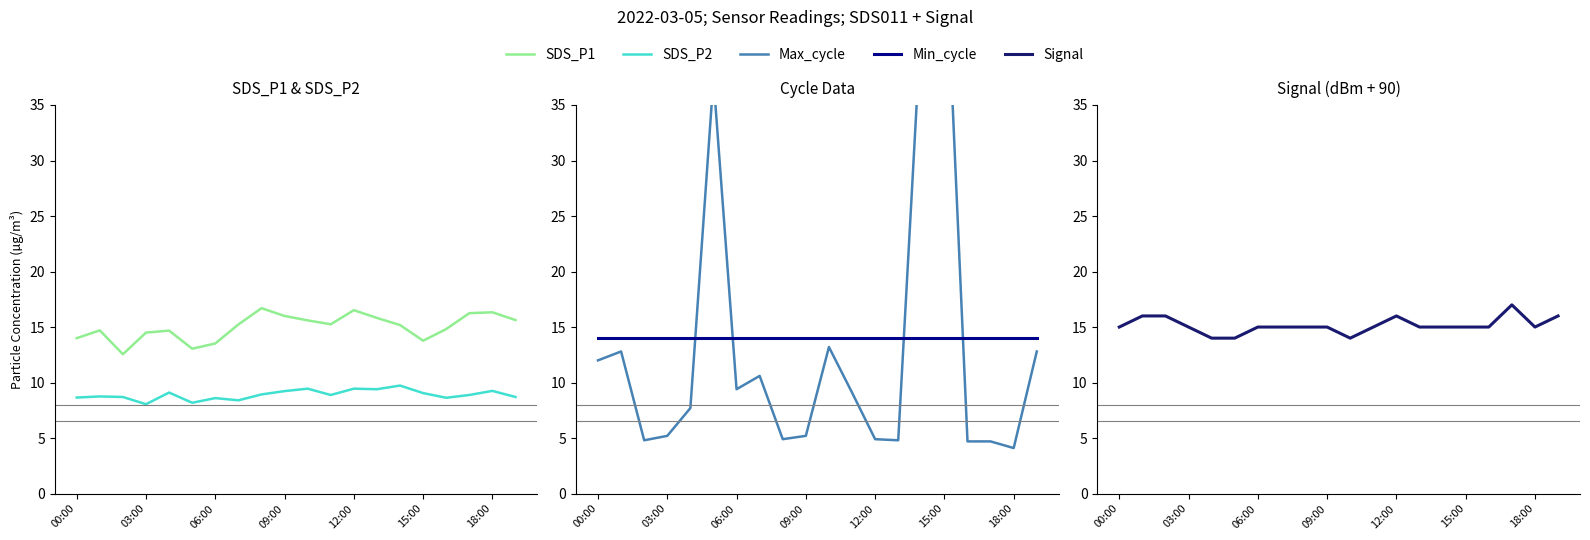

The Signal series shows 25.5 at 7. True or false?

False